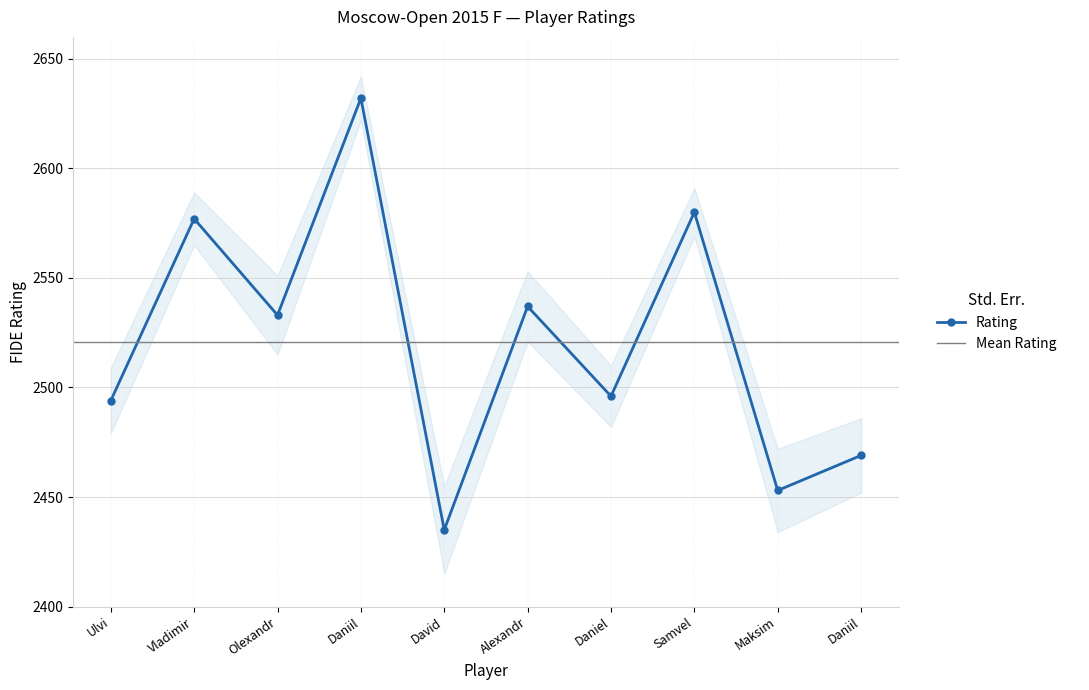

What is the sum of the values at Alexandr and Daniel?

5033